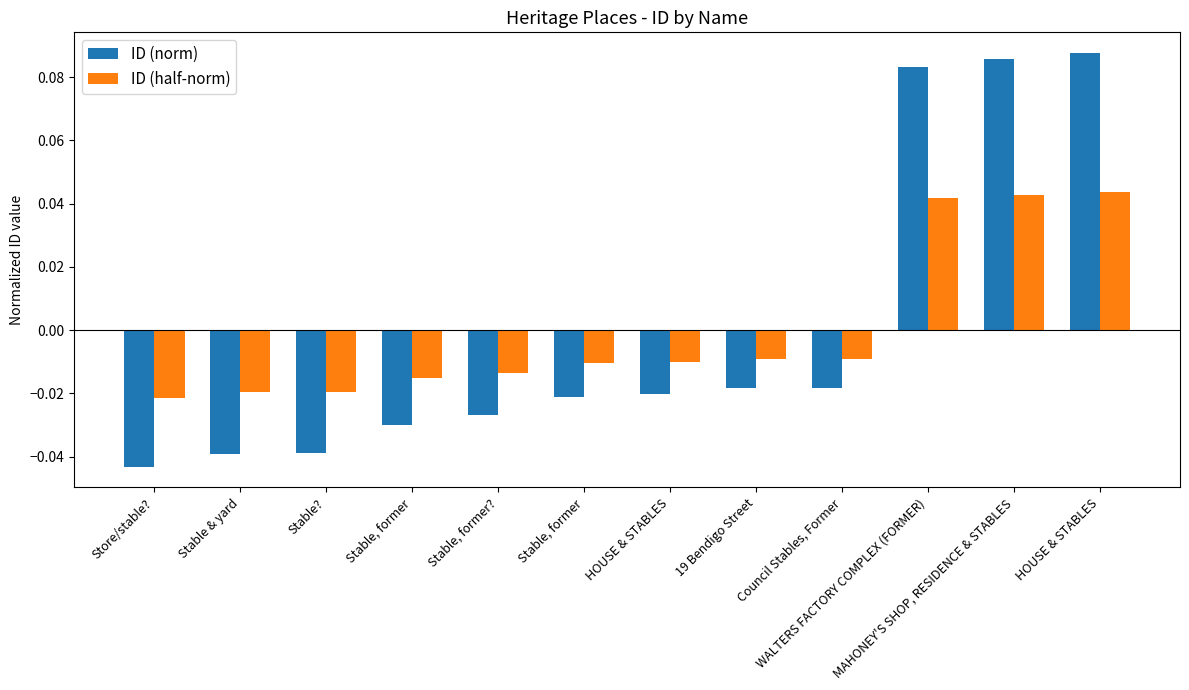

What are all the series names shown in the legend?

ID (norm), ID (half-norm)